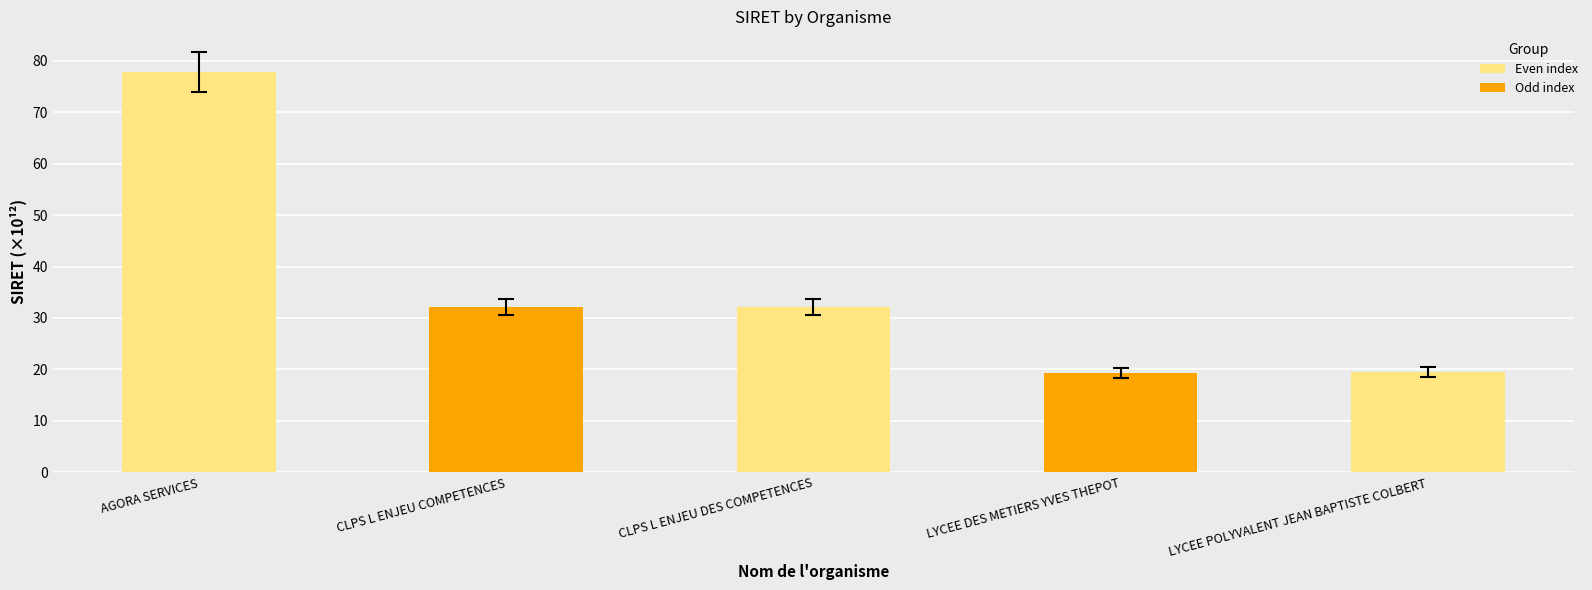

What is the average value?

36.2